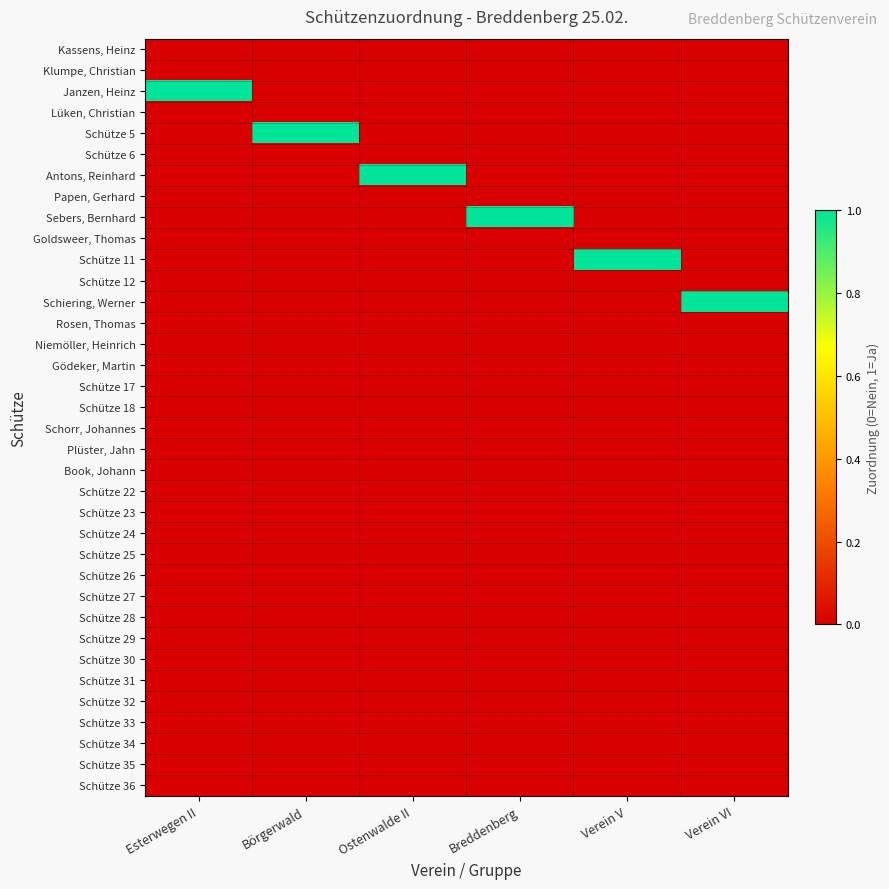

Reading left to right, what are all the values shown in this chart?

Kassens, Heinz: Esterwegen II=0	Börgerwald=0	Ostenwalde II=0	Breddenberg=0	Verein V=0	Verein VI=0
Klumpe, Christian: Esterwegen II=0	Börgerwald=0	Ostenwalde II=0	Breddenberg=0	Verein V=0	Verein VI=0
Janzen, Heinz: Esterwegen II=1	Börgerwald=0	Ostenwalde II=0	Breddenberg=0	Verein V=0	Verein VI=0
Lüken, Christian: Esterwegen II=0	Börgerwald=0	Ostenwalde II=0	Breddenberg=0	Verein V=0	Verein VI=0
Schütze 5: Esterwegen II=0	Börgerwald=1	Ostenwalde II=0	Breddenberg=0	Verein V=0	Verein VI=0
Schütze 6: Esterwegen II=0	Börgerwald=0	Ostenwalde II=0	Breddenberg=0	Verein V=0	Verein VI=0
Antons, Reinhard: Esterwegen II=0	Börgerwald=0	Ostenwalde II=1	Breddenberg=0	Verein V=0	Verein VI=0
Papen, Gerhard: Esterwegen II=0	Börgerwald=0	Ostenwalde II=0	Breddenberg=0	Verein V=0	Verein VI=0
Sebers, Bernhard: Esterwegen II=0	Börgerwald=0	Ostenwalde II=0	Breddenberg=1	Verein V=0	Verein VI=0
Goldsweer, Thomas: Esterwegen II=0	Börgerwald=0	Ostenwalde II=0	Breddenberg=0	Verein V=0	Verein VI=0
Schütze 11: Esterwegen II=0	Börgerwald=0	Ostenwalde II=0	Breddenberg=0	Verein V=1	Verein VI=0
Schütze 12: Esterwegen II=0	Börgerwald=0	Ostenwalde II=0	Breddenberg=0	Verein V=0	Verein VI=0
Schiering, Werner: Esterwegen II=0	Börgerwald=0	Ostenwalde II=0	Breddenberg=0	Verein V=0	Verein VI=1
Rosen, Thomas: Esterwegen II=0	Börgerwald=0	Ostenwalde II=0	Breddenberg=0	Verein V=0	Verein VI=0
Niemöller, Heinrich: Esterwegen II=0	Börgerwald=0	Ostenwalde II=0	Breddenberg=0	Verein V=0	Verein VI=0
Gödeker, Martin: Esterwegen II=0	Börgerwald=0	Ostenwalde II=0	Breddenberg=0	Verein V=0	Verein VI=0
Schütze 17: Esterwegen II=0	Börgerwald=0	Ostenwalde II=0	Breddenberg=0	Verein V=0	Verein VI=0
Schütze 18: Esterwegen II=0	Börgerwald=0	Ostenwalde II=0	Breddenberg=0	Verein V=0	Verein VI=0
Schorr, Johannes: Esterwegen II=0	Börgerwald=0	Ostenwalde II=0	Breddenberg=0	Verein V=0	Verein VI=0
Plüster, Jahn: Esterwegen II=0	Börgerwald=0	Ostenwalde II=0	Breddenberg=0	Verein V=0	Verein VI=0
Book, Johann: Esterwegen II=0	Börgerwald=0	Ostenwalde II=0	Breddenberg=0	Verein V=0	Verein VI=0
Schütze 22: Esterwegen II=0	Börgerwald=0	Ostenwalde II=0	Breddenberg=0	Verein V=0	Verein VI=0
Schütze 23: Esterwegen II=0	Börgerwald=0	Ostenwalde II=0	Breddenberg=0	Verein V=0	Verein VI=0
Schütze 24: Esterwegen II=0	Börgerwald=0	Ostenwalde II=0	Breddenberg=0	Verein V=0	Verein VI=0
Schütze 25: Esterwegen II=0	Börgerwald=0	Ostenwalde II=0	Breddenberg=0	Verein V=0	Verein VI=0
Schütze 26: Esterwegen II=0	Börgerwald=0	Ostenwalde II=0	Breddenberg=0	Verein V=0	Verein VI=0
Schütze 27: Esterwegen II=0	Börgerwald=0	Ostenwalde II=0	Breddenberg=0	Verein V=0	Verein VI=0
Schütze 28: Esterwegen II=0	Börgerwald=0	Ostenwalde II=0	Breddenberg=0	Verein V=0	Verein VI=0
Schütze 29: Esterwegen II=0	Börgerwald=0	Ostenwalde II=0	Breddenberg=0	Verein V=0	Verein VI=0
Schütze 30: Esterwegen II=0	Börgerwald=0	Ostenwalde II=0	Breddenberg=0	Verein V=0	Verein VI=0
Schütze 31: Esterwegen II=0	Börgerwald=0	Ostenwalde II=0	Breddenberg=0	Verein V=0	Verein VI=0
Schütze 32: Esterwegen II=0	Börgerwald=0	Ostenwalde II=0	Breddenberg=0	Verein V=0	Verein VI=0
Schütze 33: Esterwegen II=0	Börgerwald=0	Ostenwalde II=0	Breddenberg=0	Verein V=0	Verein VI=0
Schütze 34: Esterwegen II=0	Börgerwald=0	Ostenwalde II=0	Breddenberg=0	Verein V=0	Verein VI=0
Schütze 35: Esterwegen II=0	Börgerwald=0	Ostenwalde II=0	Breddenberg=0	Verein V=0	Verein VI=0
Schütze 36: Esterwegen II=0	Börgerwald=0	Ostenwalde II=0	Breddenberg=0	Verein V=0	Verein VI=0